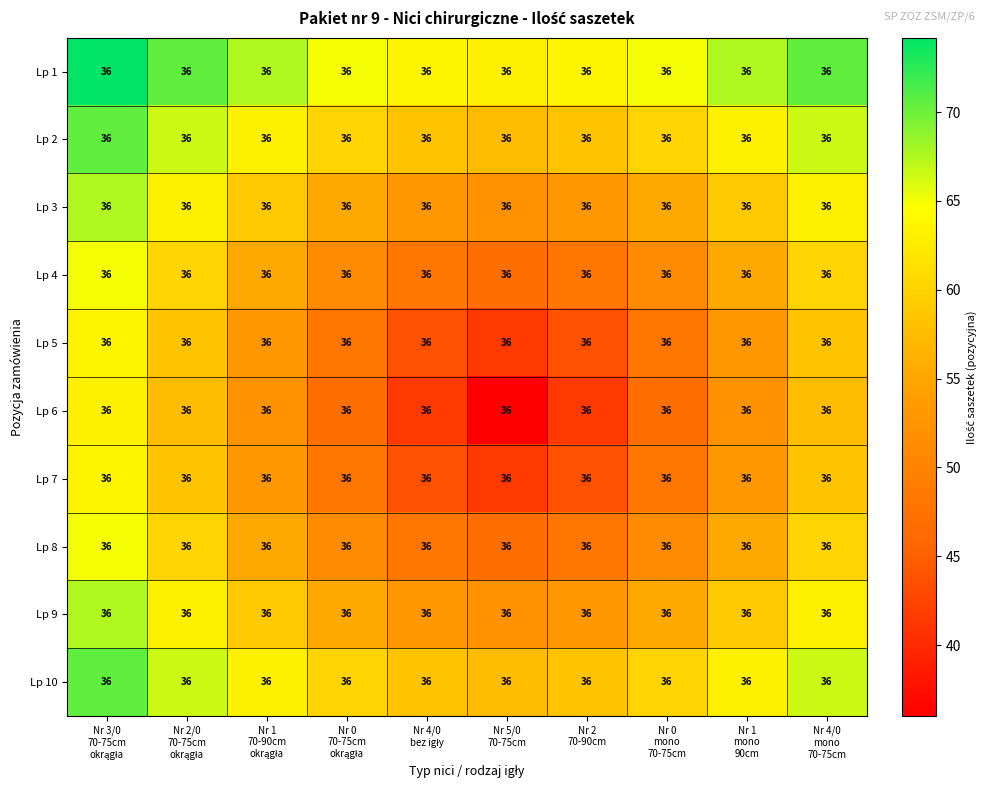

Between Nr 1
mono
90cm and Nr 1
70-90cm
okrągła, which is larger?

Nr 1
mono
90cm